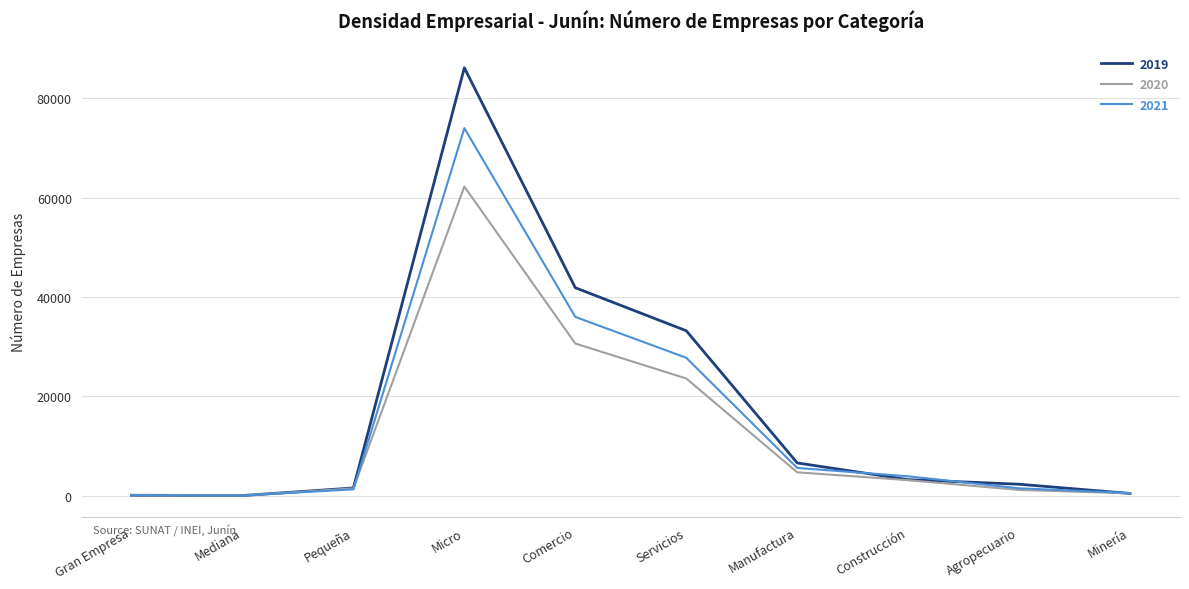

What is the sum of the 2021 values at Servicios and Minería?

28327